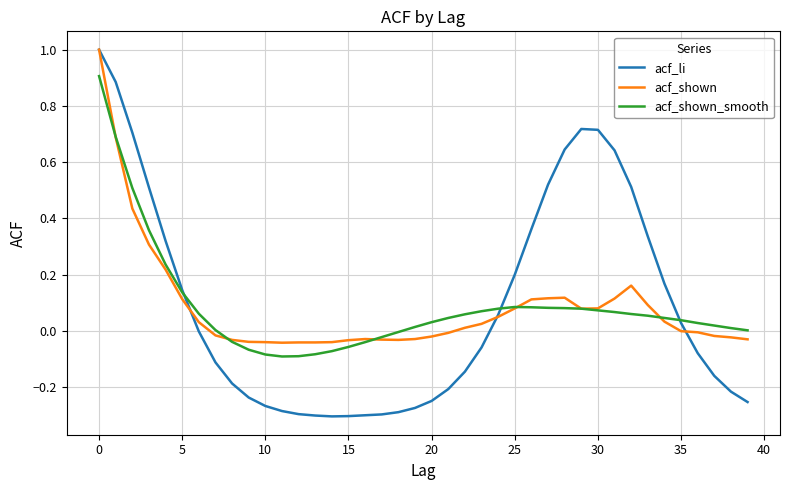

What is the maximum value shown in the chart?

1.0